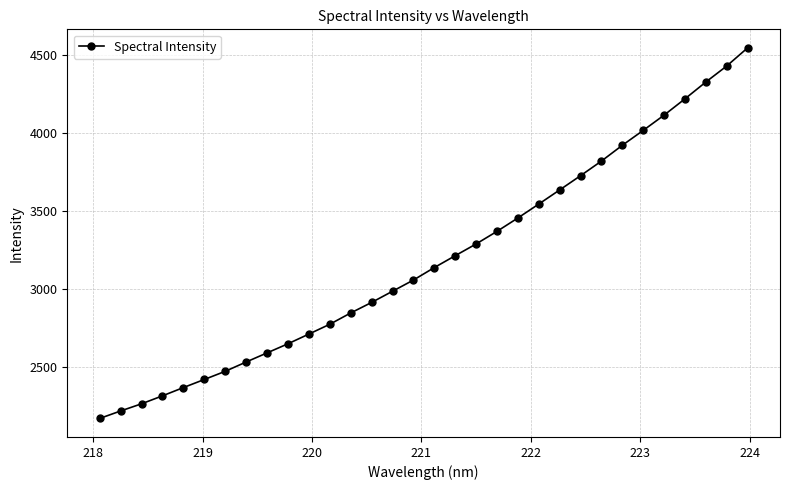

True or false: the data has more than 2 interior local peaks.

False